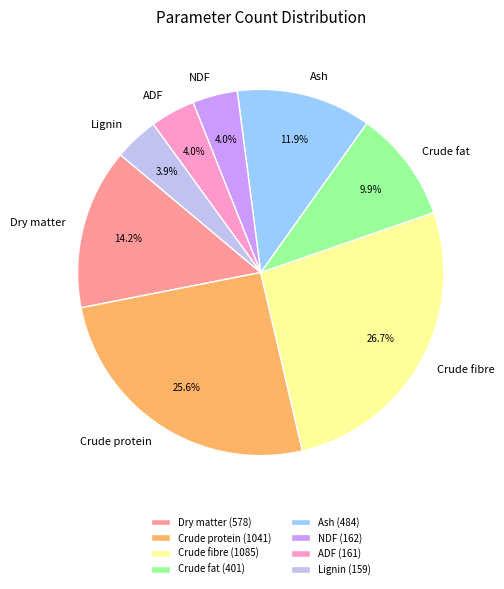

Is there a majority slice in this chart?

No